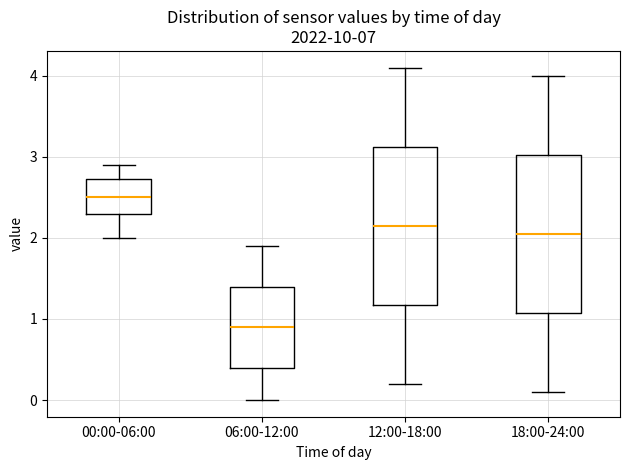

Reading left to right, transcribe this box plot: for each box, give where its median line is, the range the box spans, and where its two whiskers end, as read against the y-axis. The values are not printed on the chart, so give them approximately, as read against the axis.

00:00-06:00: median 2.5, box 2.3 to 2.7, whiskers 2.0 to 2.9
06:00-12:00: median 0.9, box 0.4 to 1.4, whiskers 0.0 to 1.9
12:00-18:00: median 2.2, box 1.2 to 3.1, whiskers 0.2 to 4.1
18:00-24:00: median 2.1, box 1.1 to 3.0, whiskers 0.1 to 4.0